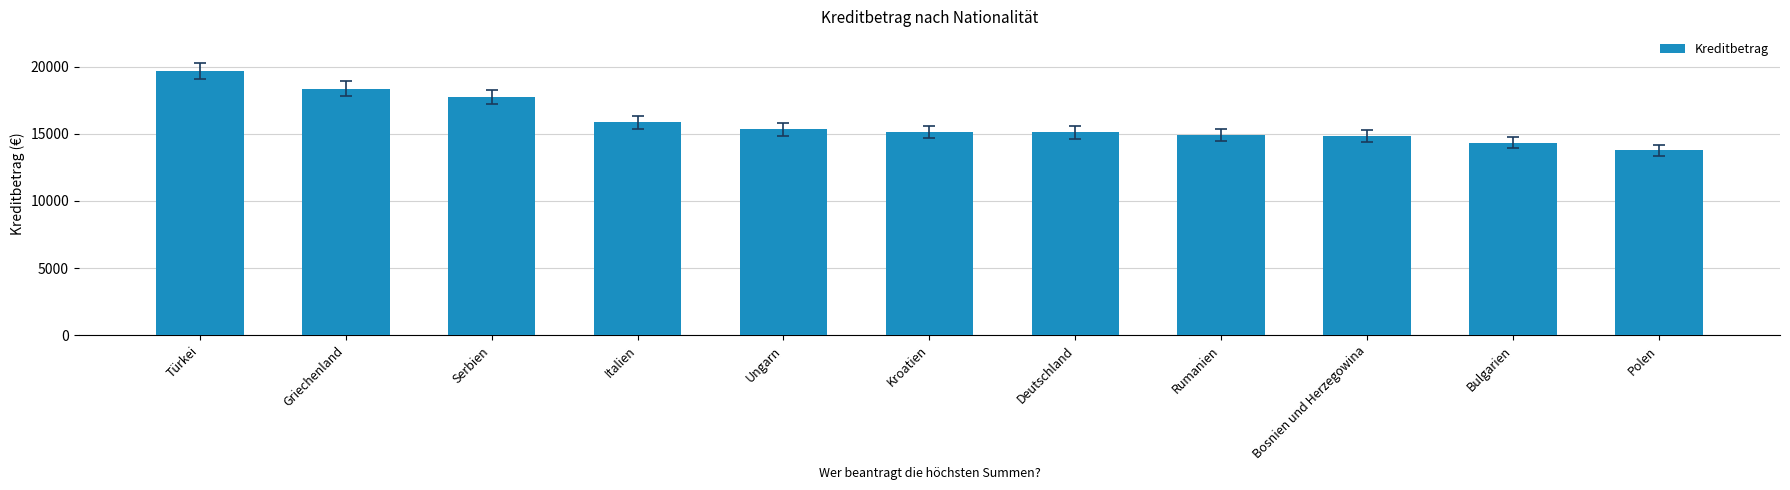

What is the sum of the values at Rumanien and Griechenland?

33274.6